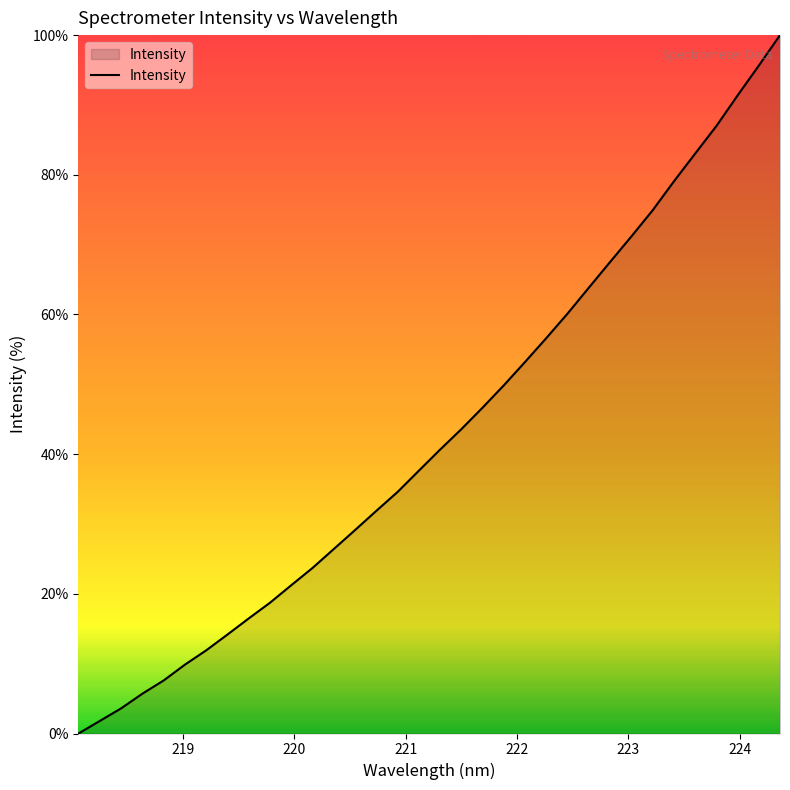

What is the greatest value displayed?

100.0